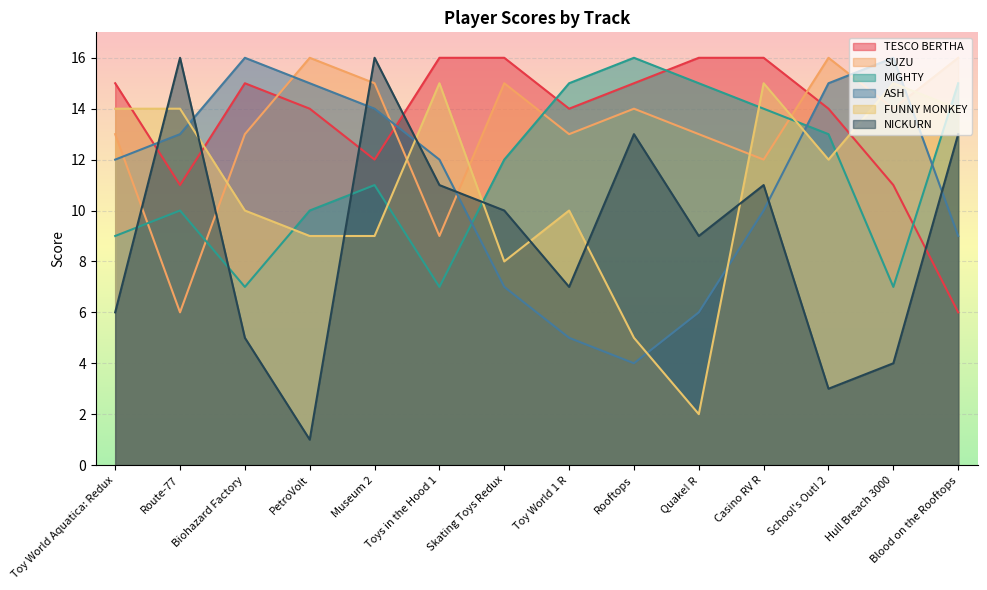

At which label is SUZU closest to 11?

Casino RV R